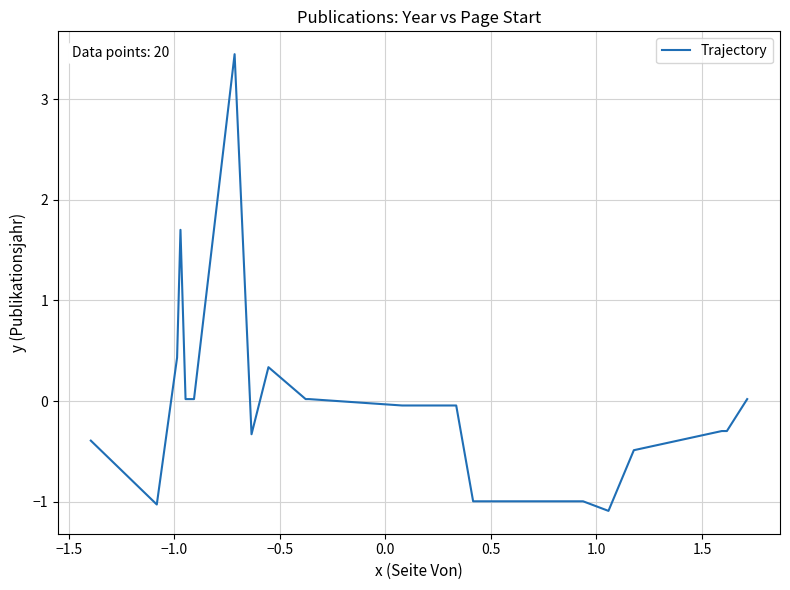

What is the smallest value displayed?

-1.1